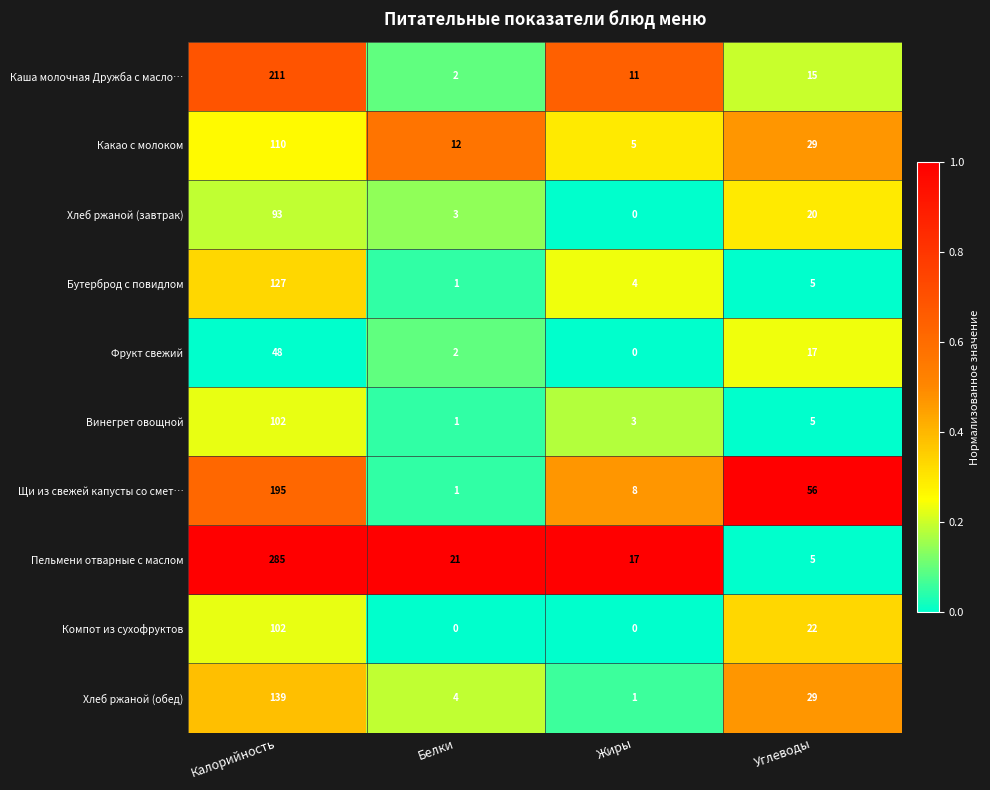

What is the sum of all Винегрет овощной values?

111